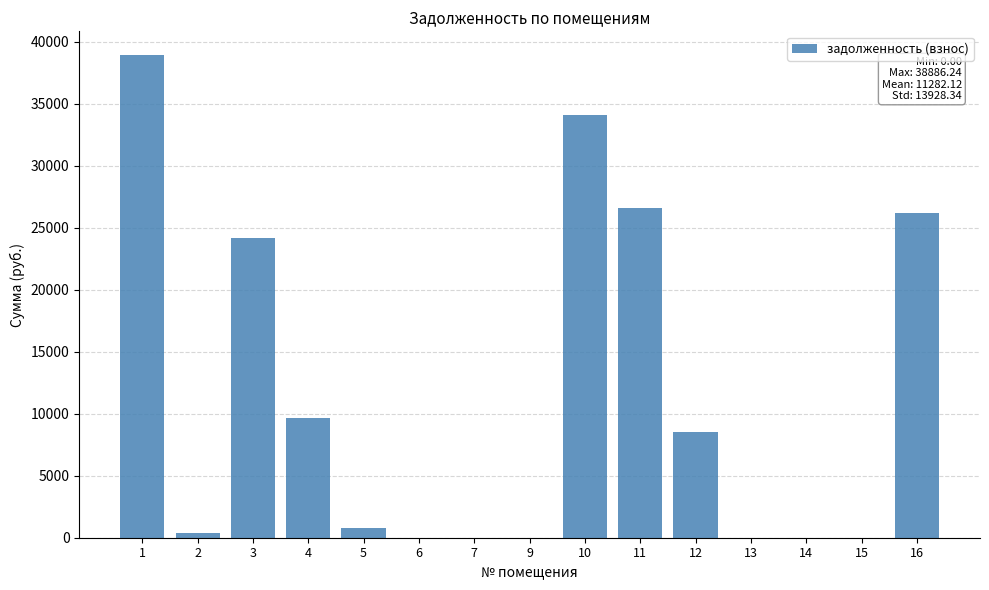

Reading right to left, transcribe all the data shown in this chart.

16=26201.4	15=0.0	14=0.0	13=0.0	12=8495.3	11=26572.3	10=34123.0	9=0.0	7=0.0	6=0.0	5=782.1	4=9617.3	3=24181.4	2=372.7	1=38886.2